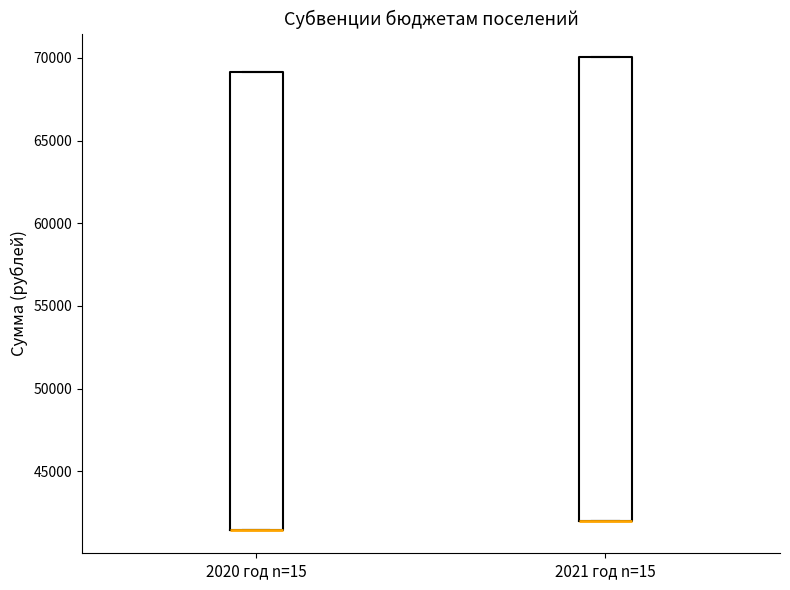

Reading left to right, read every box against the y-axis: the position of its median line, the range the box covers, and the ends of its whiskers. The values are not printed on the chart, so give them approximately, as read against the axis.

2020 год n=15: median 41500 (drawn on the box's lower edge), box 41500 to 69000, whiskers 41500 to 69000
2021 год n=15: median 42000 (drawn on the box's lower edge), box 42000 to 70000, whiskers 42000 to 70000